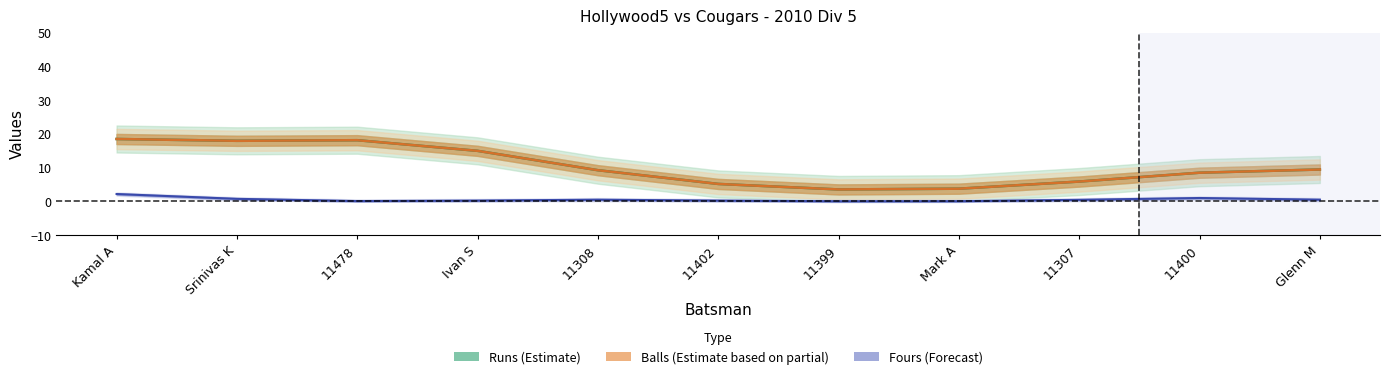

At which category does Runs (Estimate) reach its first local peak?

11478